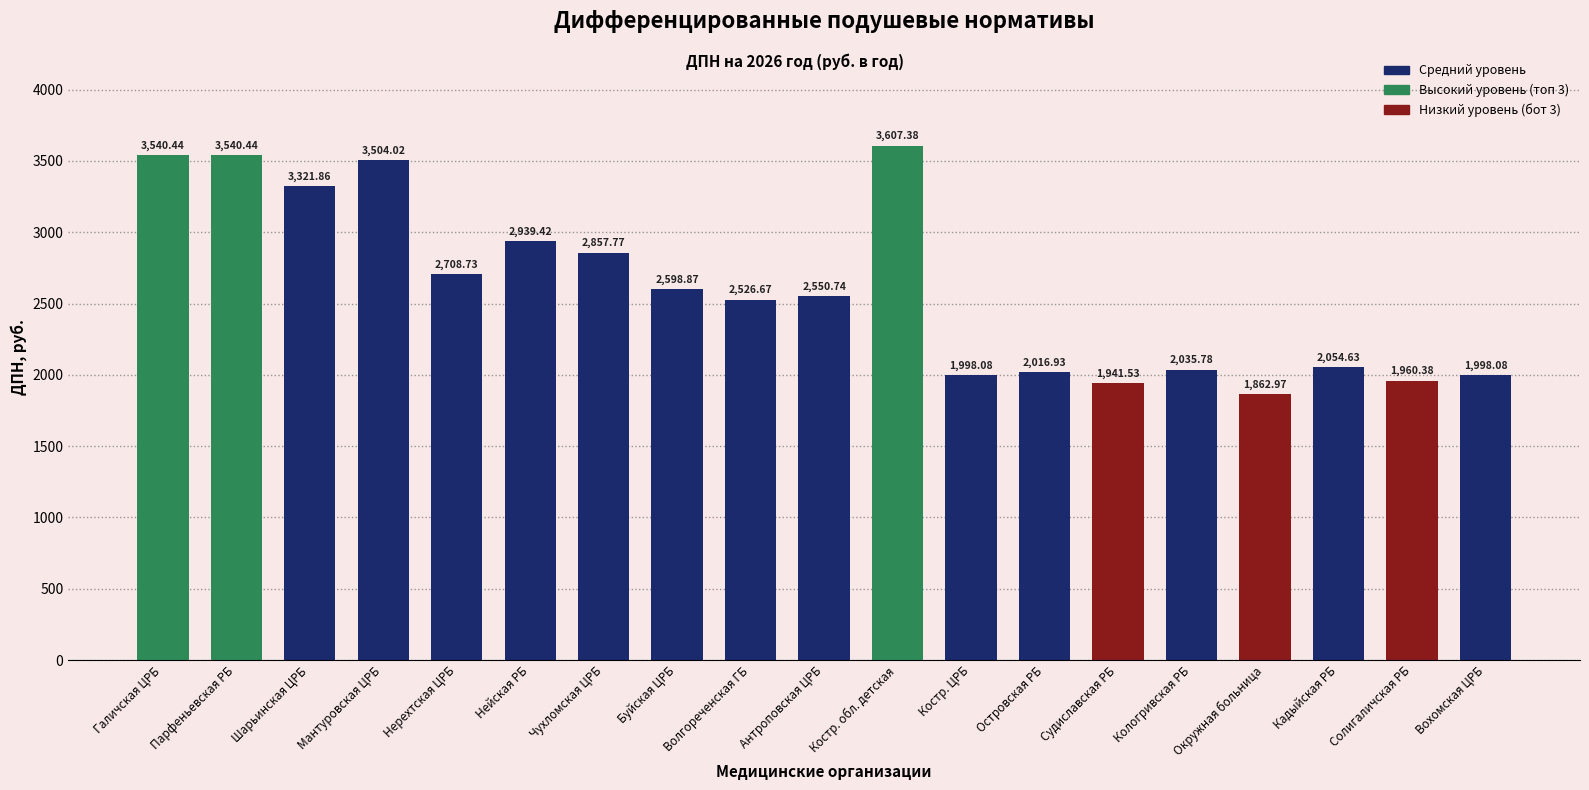

What is the change in value from Волгореченская ГБ to Островская РБ?

-509.7